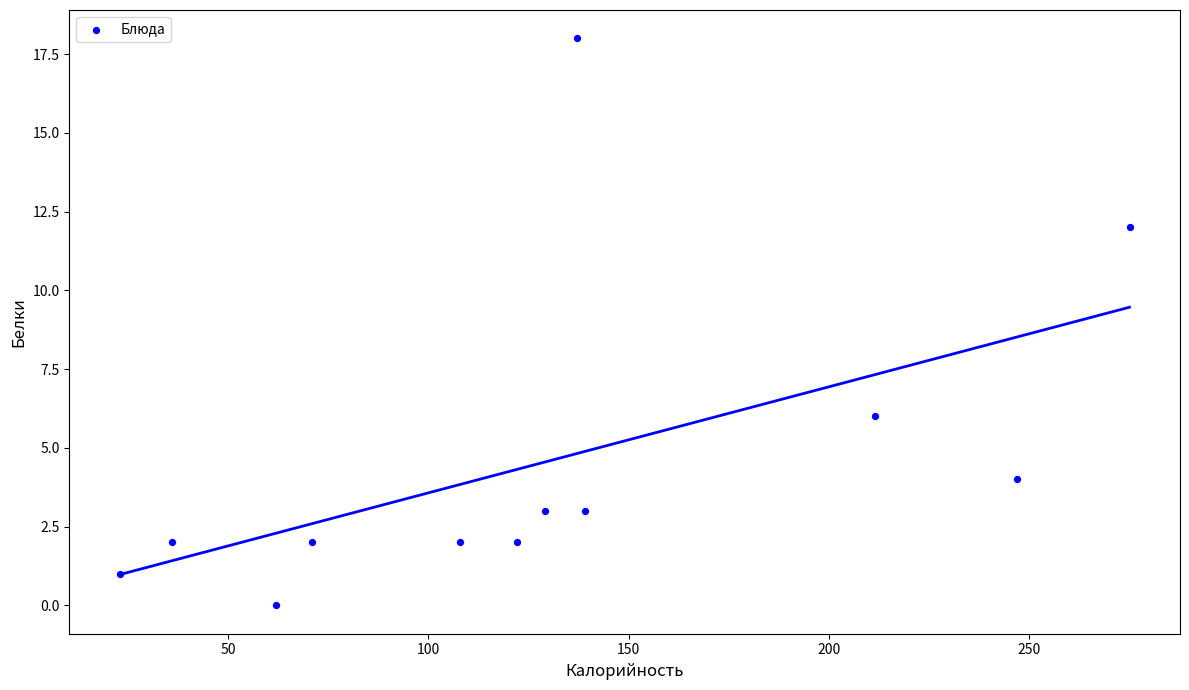

What is the range of Y values (max minus min)?

18